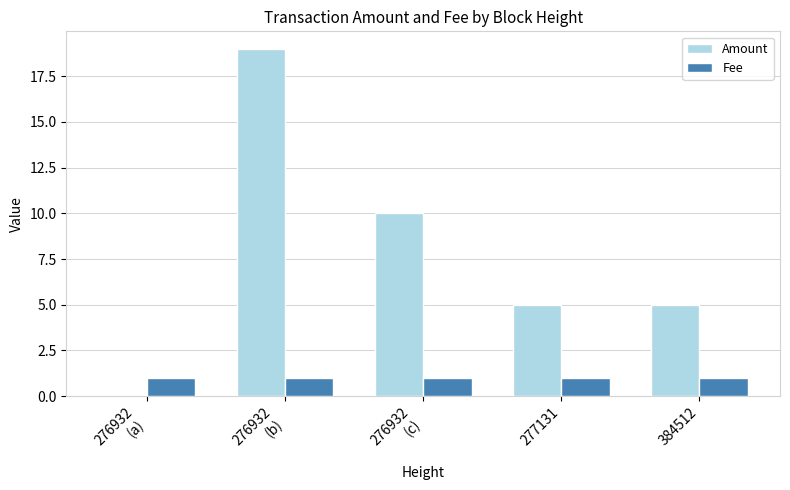

True or false: Fee has a value of 2 at 277131.

False